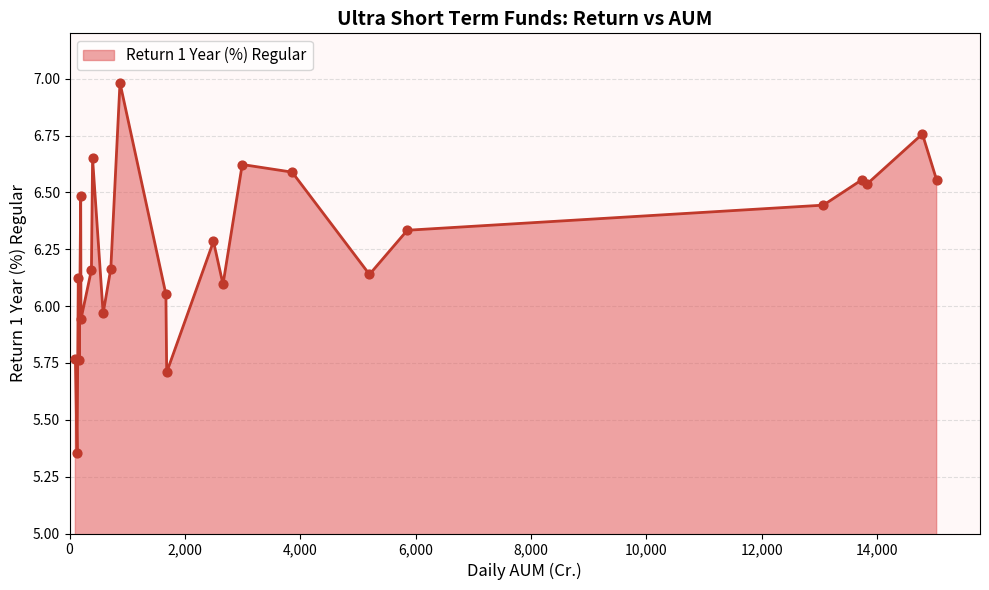

What is the maximum value shown in the chart?

7.0